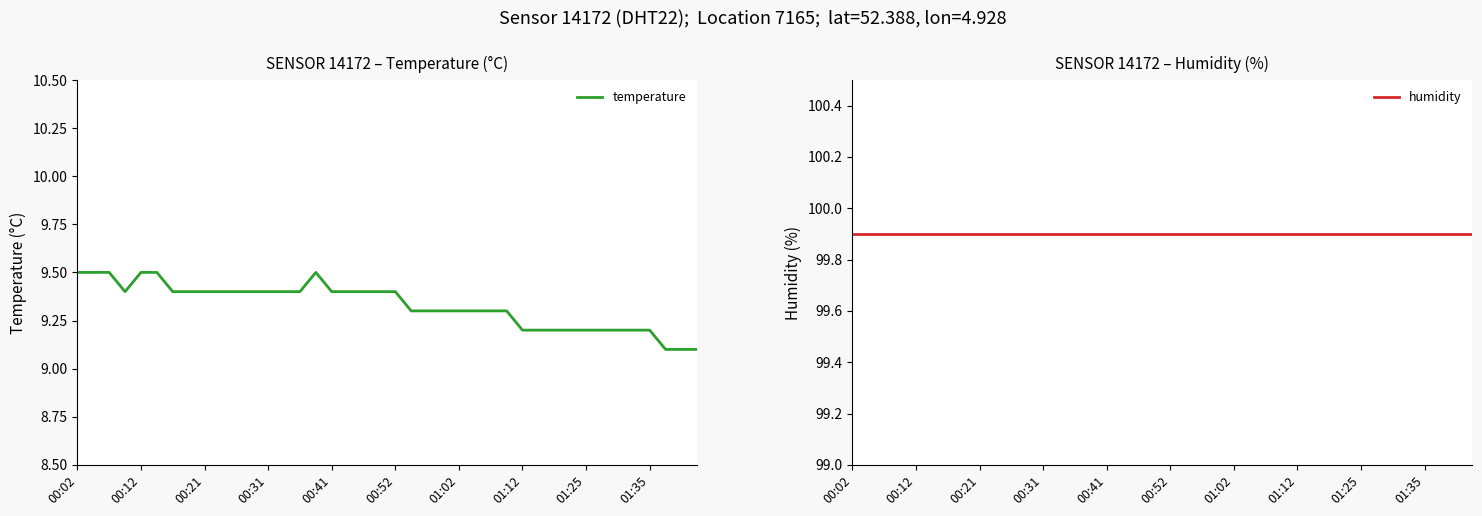

What is the lowest value of the temperature series?

9.1